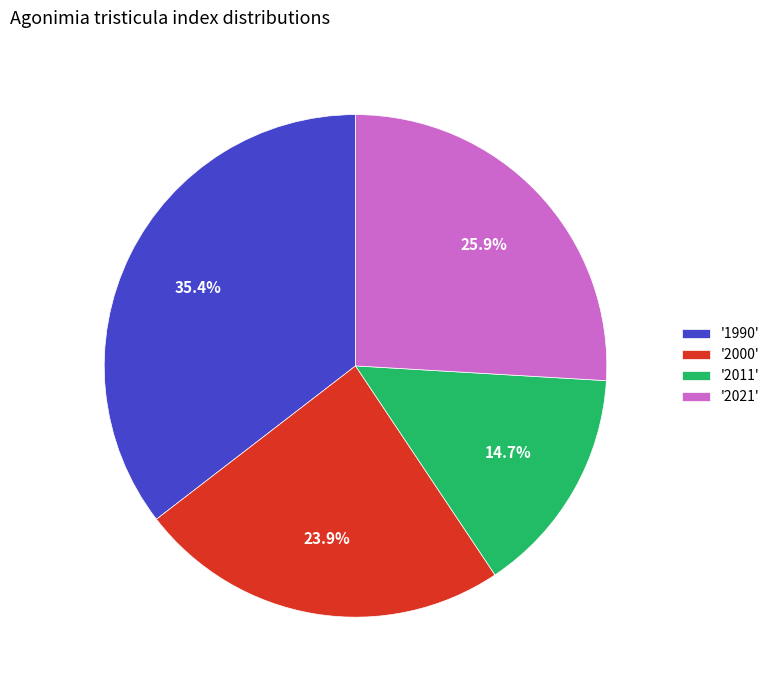

How many slices are in this pie chart?

4